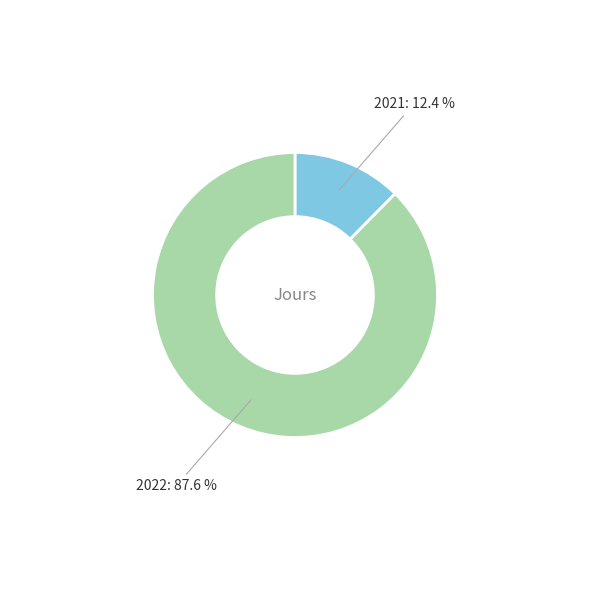

Does any single category account for the majority?

Yes